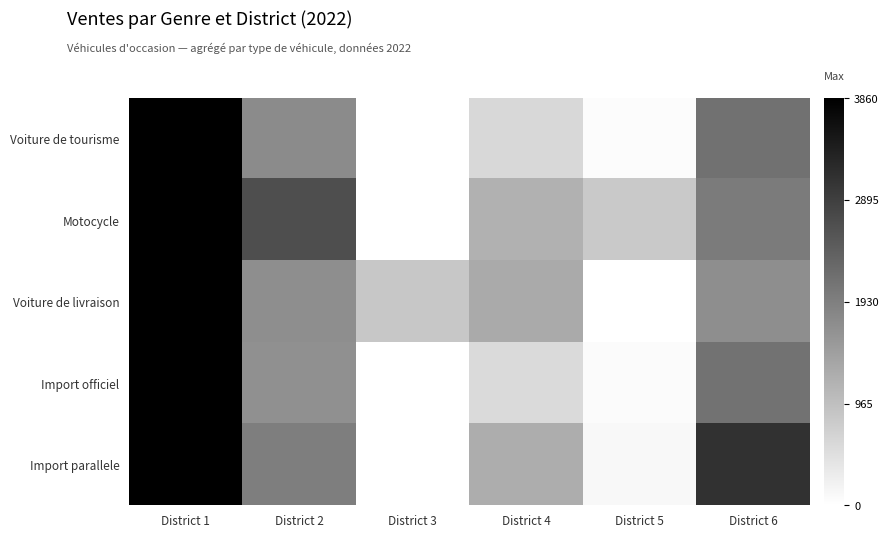

List the series in order of their peak value, highest first.

Voiture de tourisme, Motocycle, Voiture de livraison, Import officiel, Import parallele